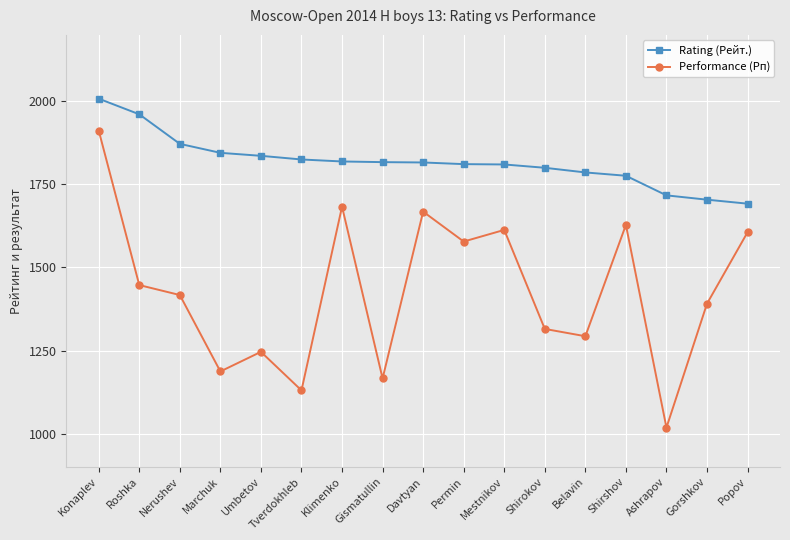

In Performance (Рп), how many points are lower than both neighbors (excluding endpoints)?

6